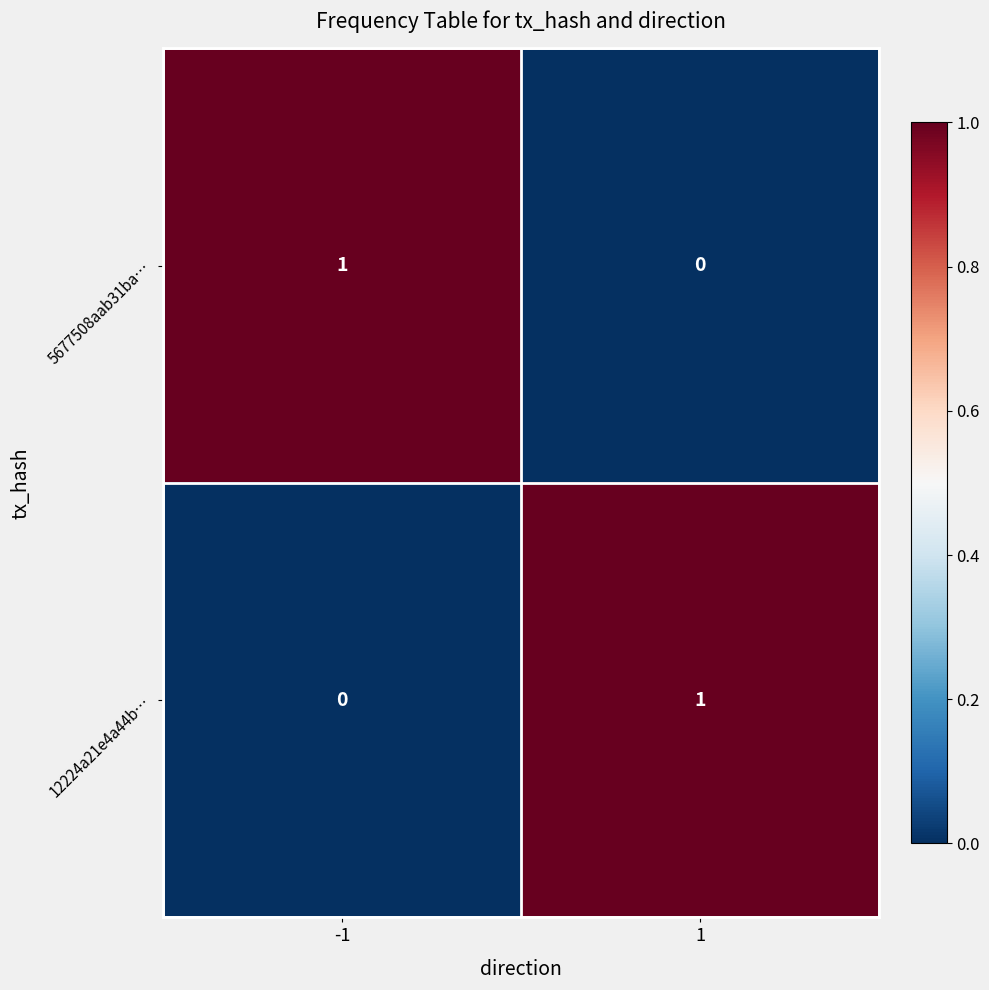

Rank the series at 1 from highest to lowest value.

12224a21e4a44b…, 5677508aab31ba…